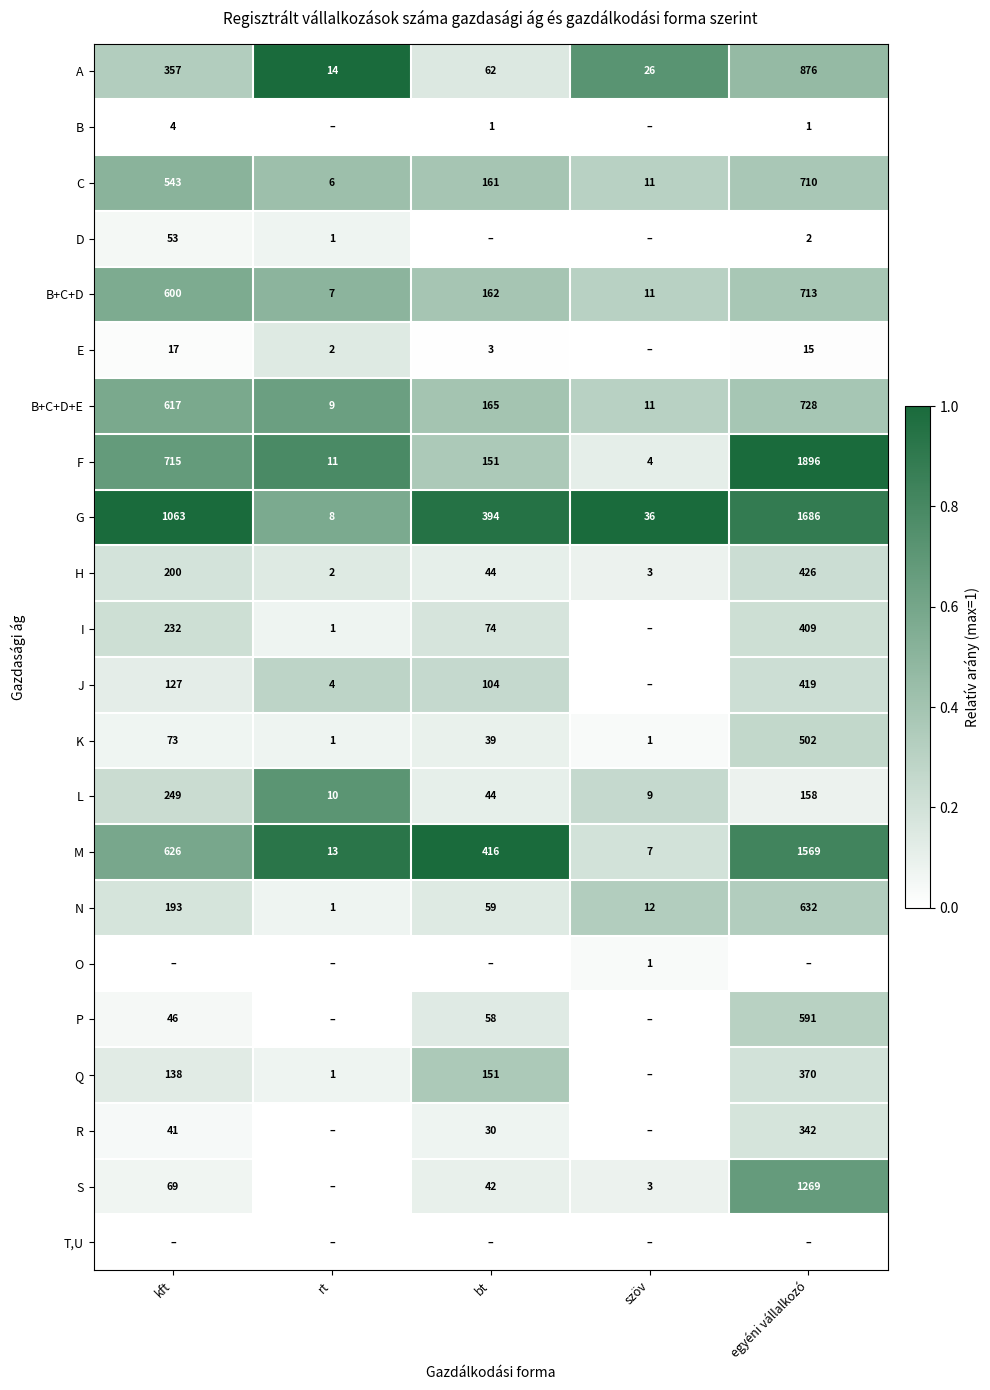

Where is M nearest to the value 788?

kft